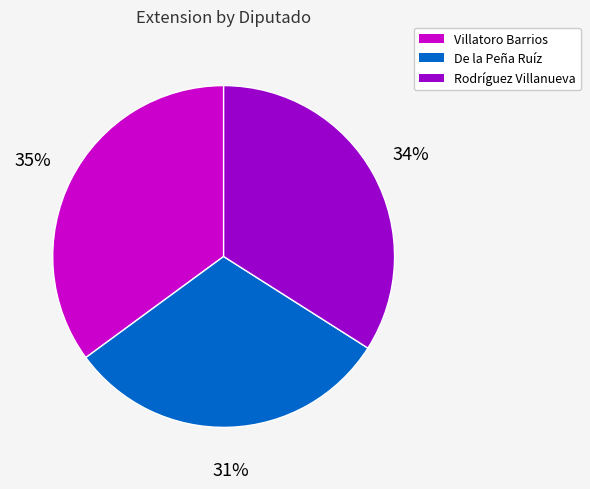

How many slices are in this pie chart?

3